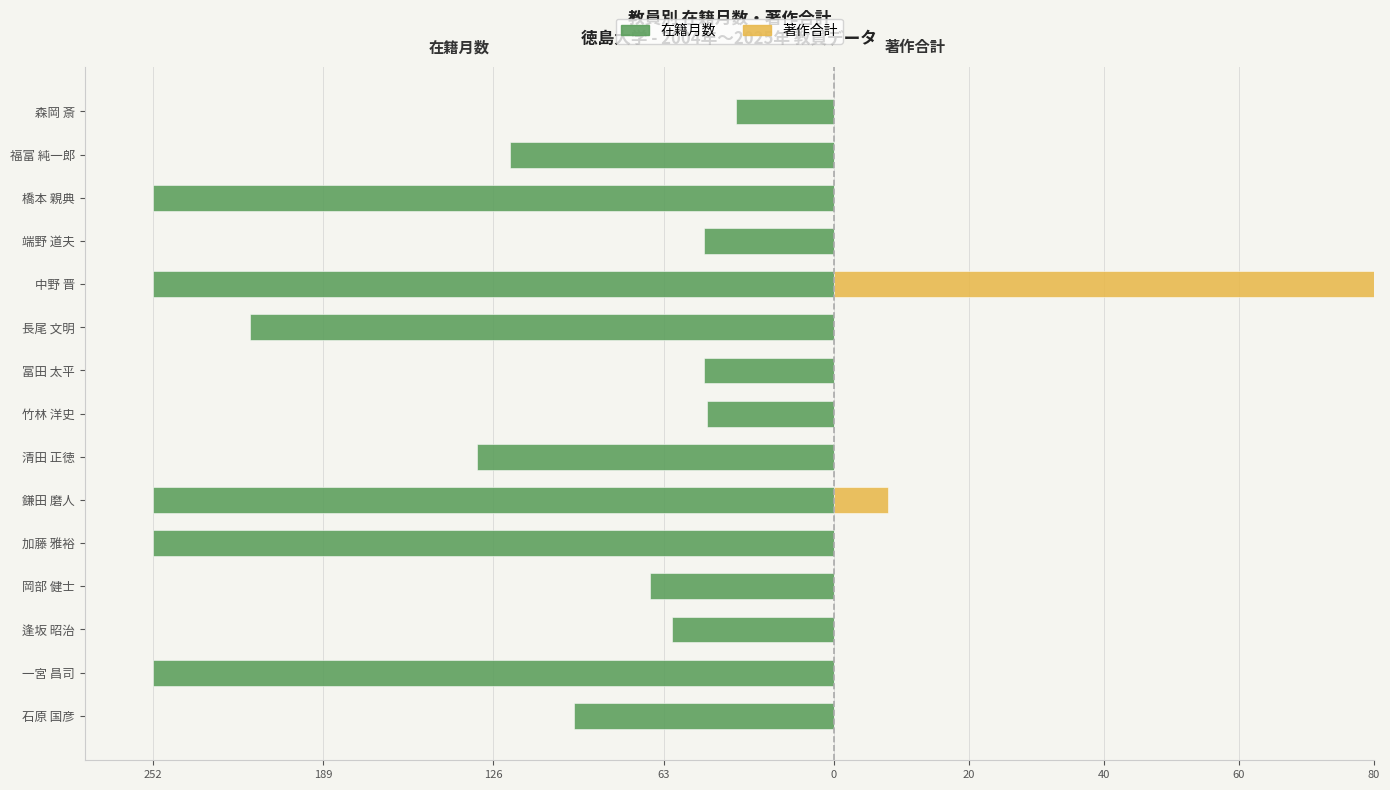

Between 福富 純一郎 and 石原 国彦, which is larger?

石原 国彦